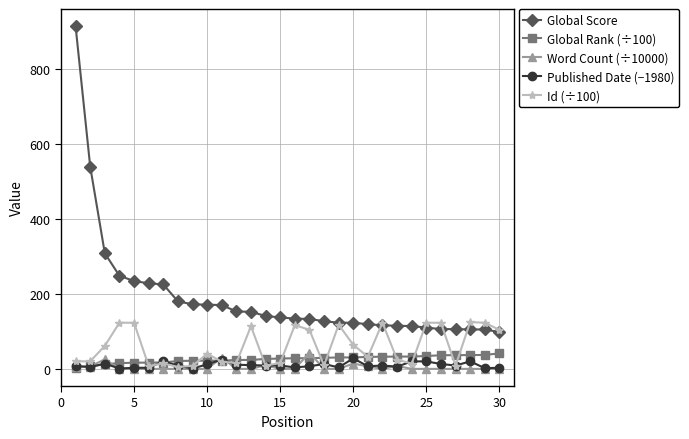

Which series has the widest spread of values?

Global Score